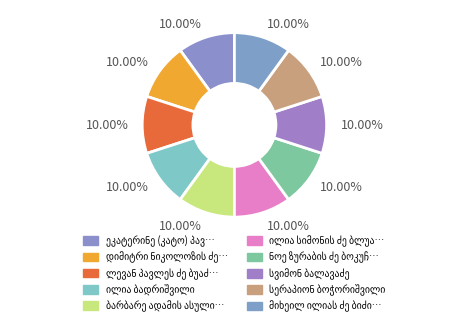

Which slice is the largest?

ილია ბადრიშვილი